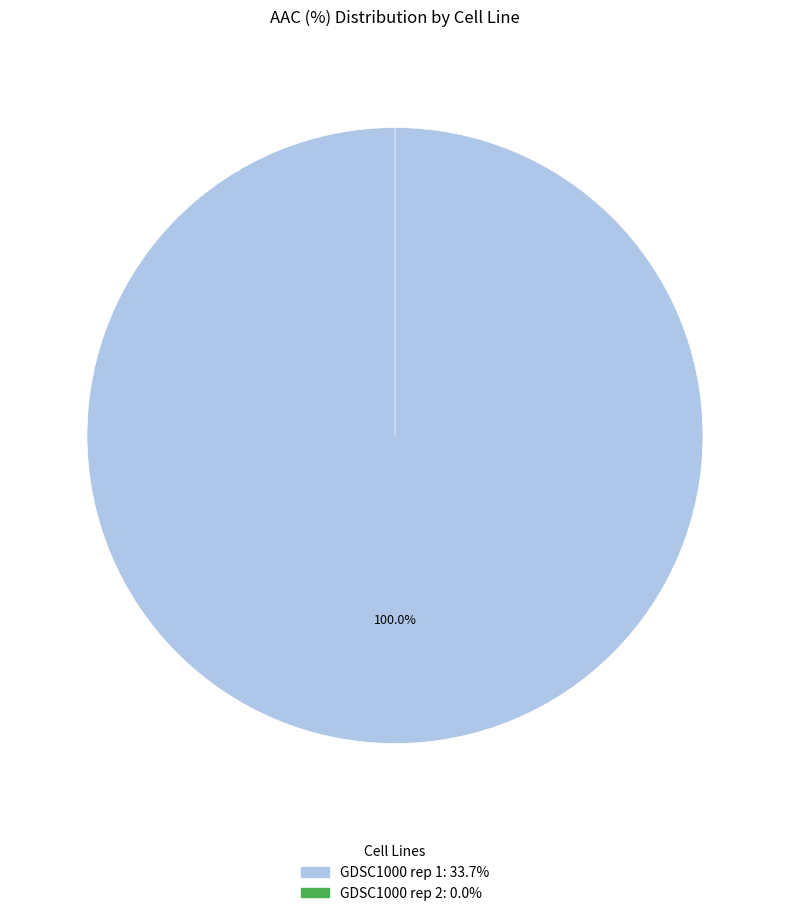

What is the total percentage of GDSC1000 rep 1 and GDSC1000 rep 2?

100.0%